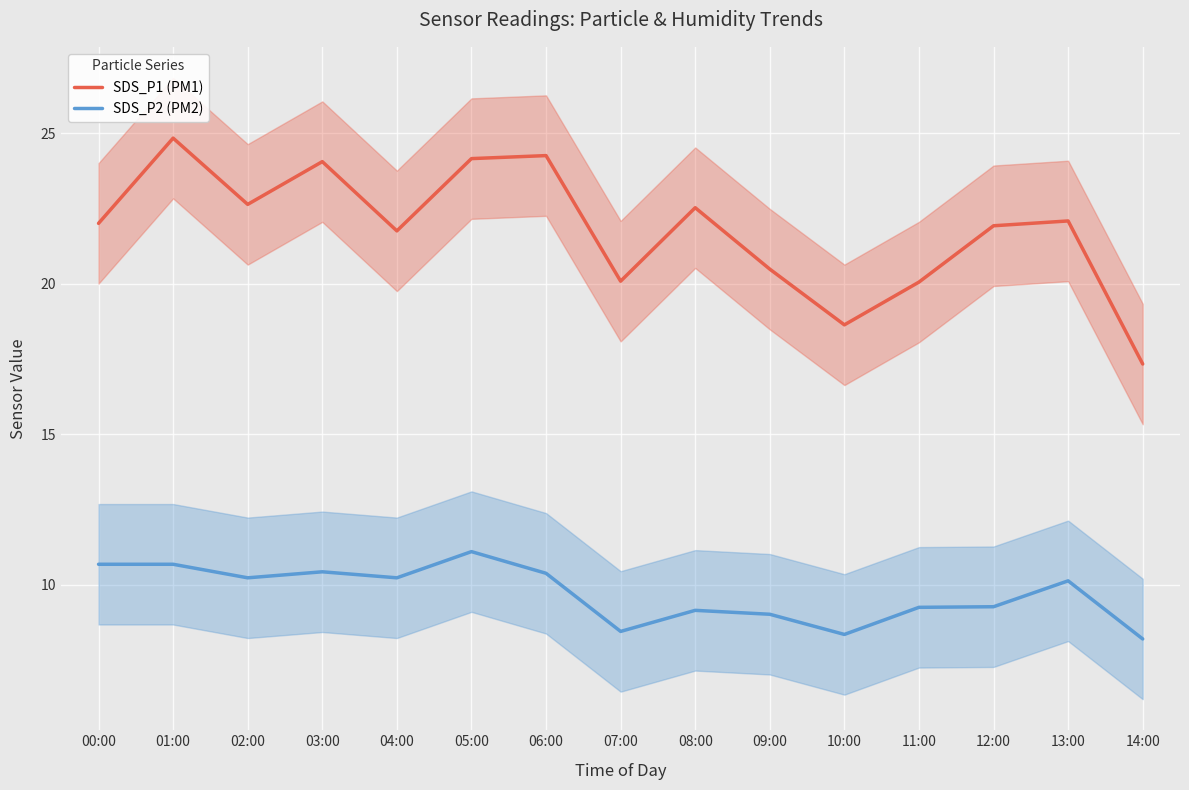

Is the value of SDS_P2 (PM2) at 11:00 greater than the value of SDS_P1 (PM1) at 12:00?

No